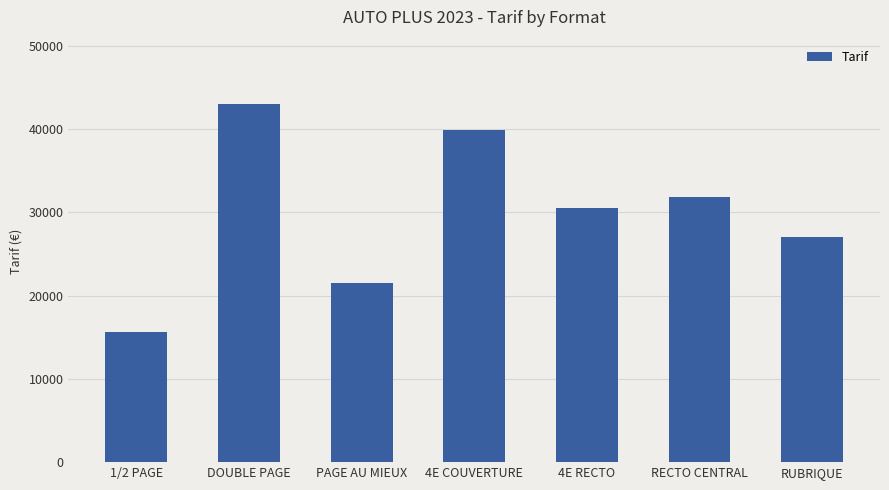

What is the change in value from PAGE AU MIEUX to RECTO CENTRAL?

+10315